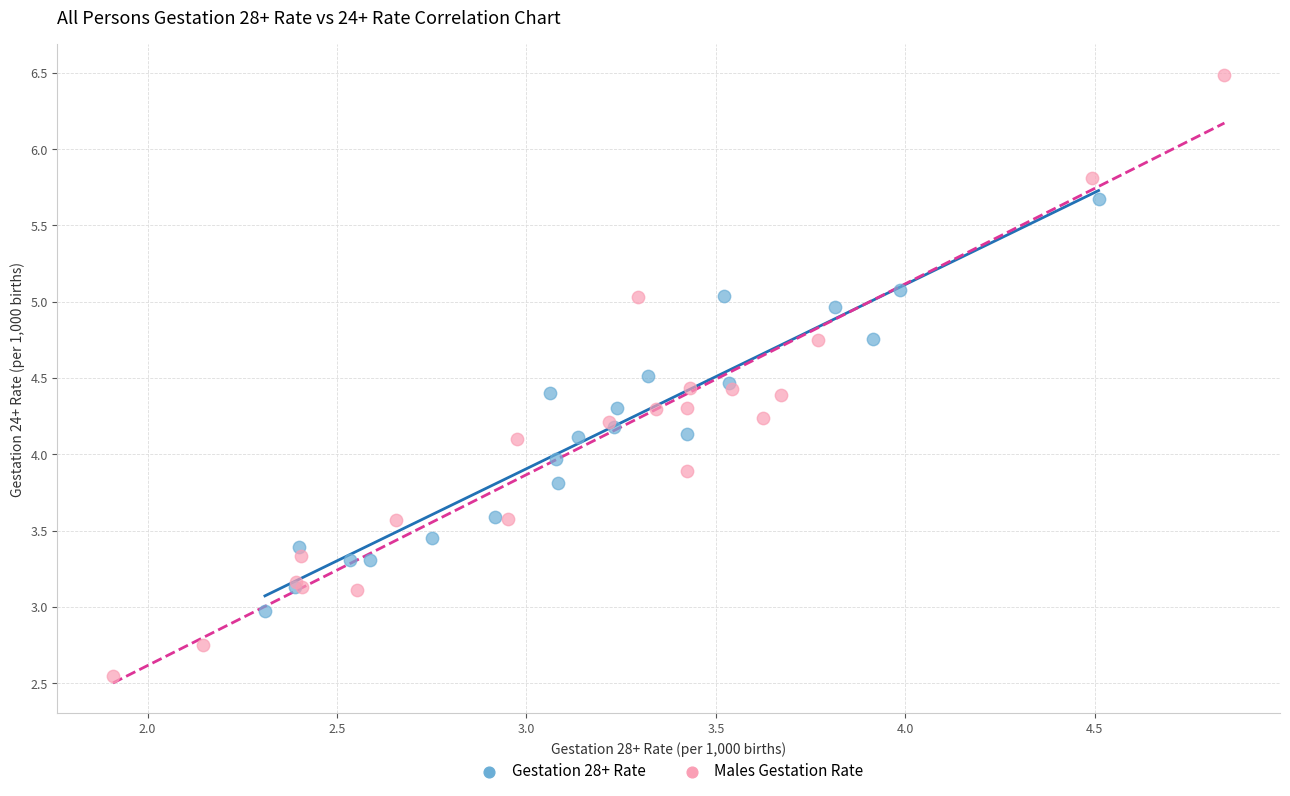

Which series has the widest spread of Y values?

Males Gestation Rate